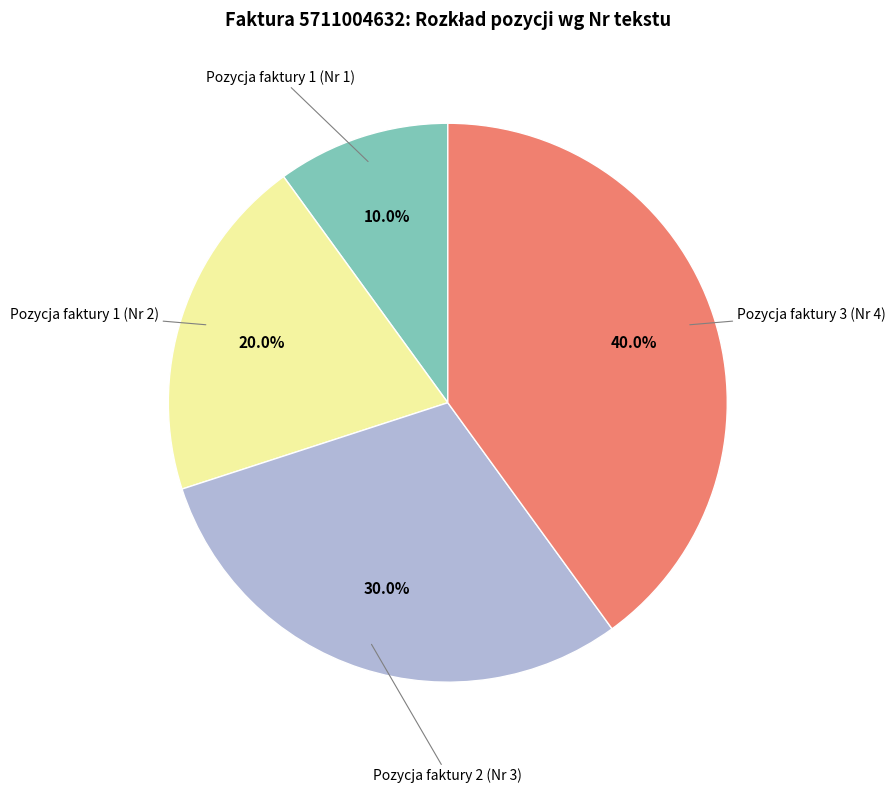

Is there any slice that represents more than half of the pie?

No